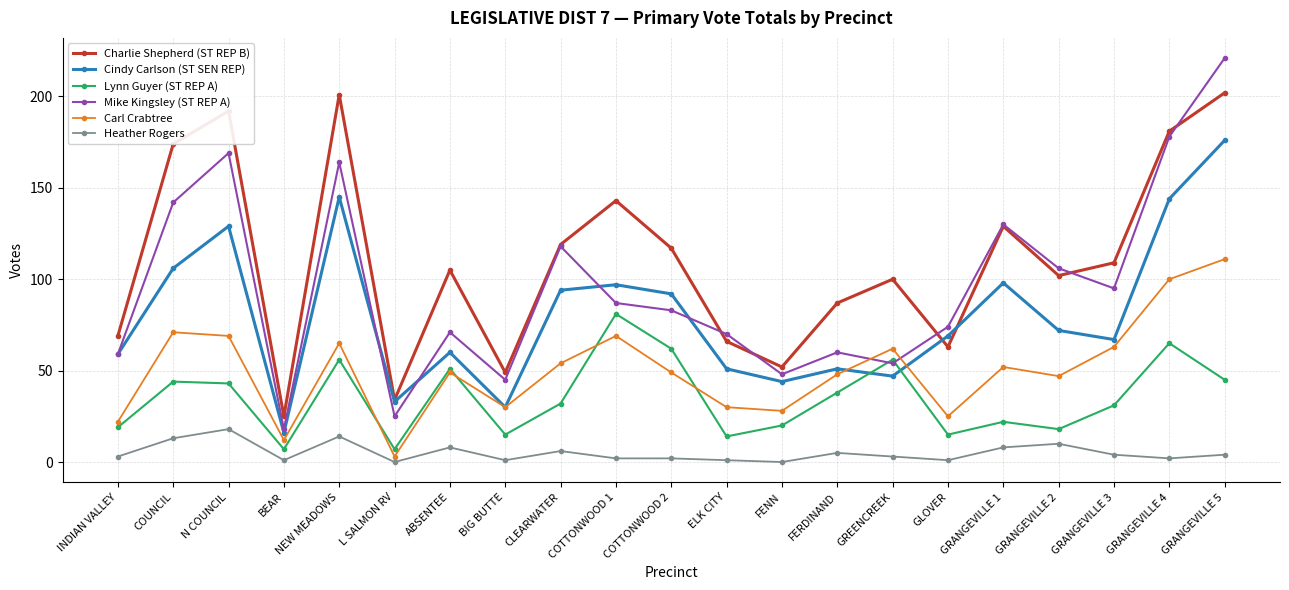

Which category has the highest value in the Lynn Guyer (ST REP A) series?

COTTONWOOD 1